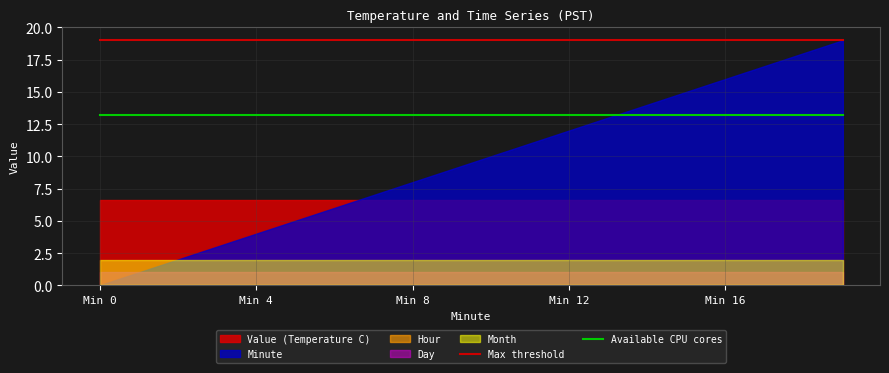

The Max threshold series shows 26.0 at Min 12. True or false?

False